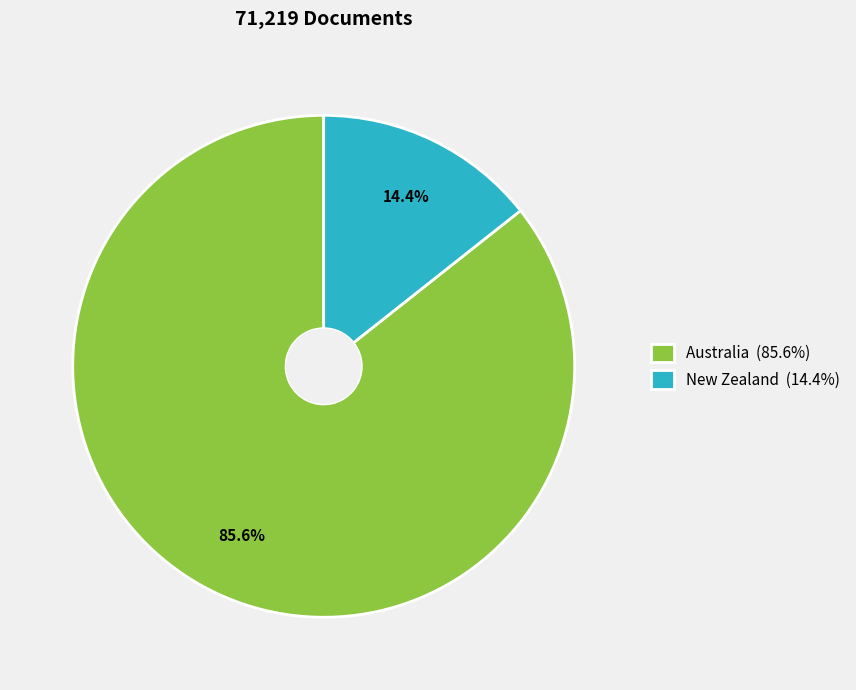

To the nearest percent, what percentage of the pie is New Zealand?

14%